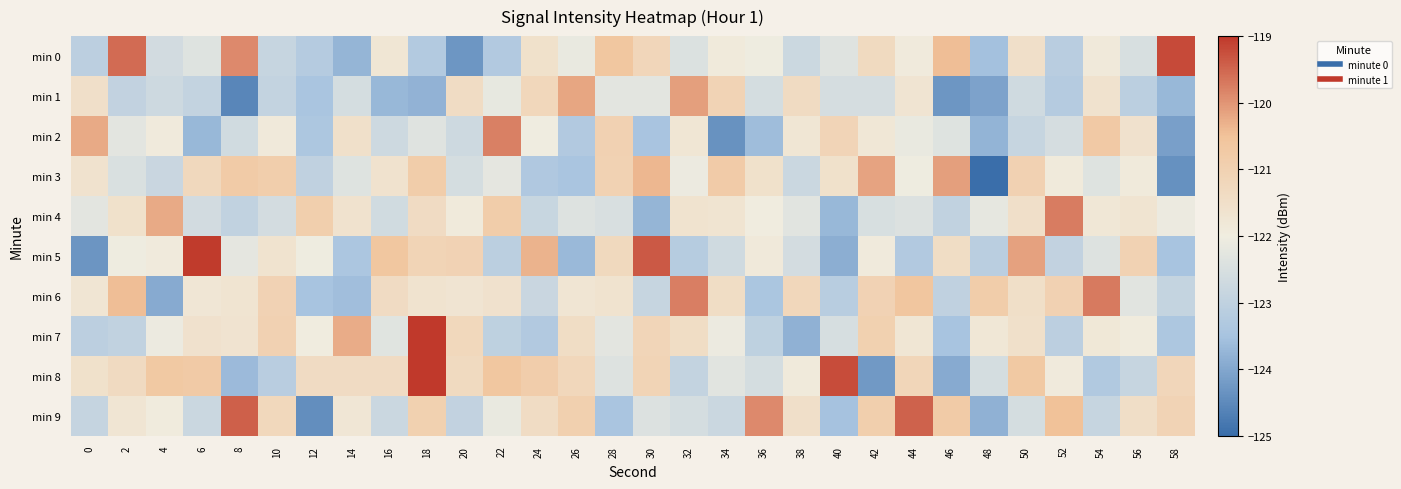

What is the difference between the highest and lowest values at 54?

3.6